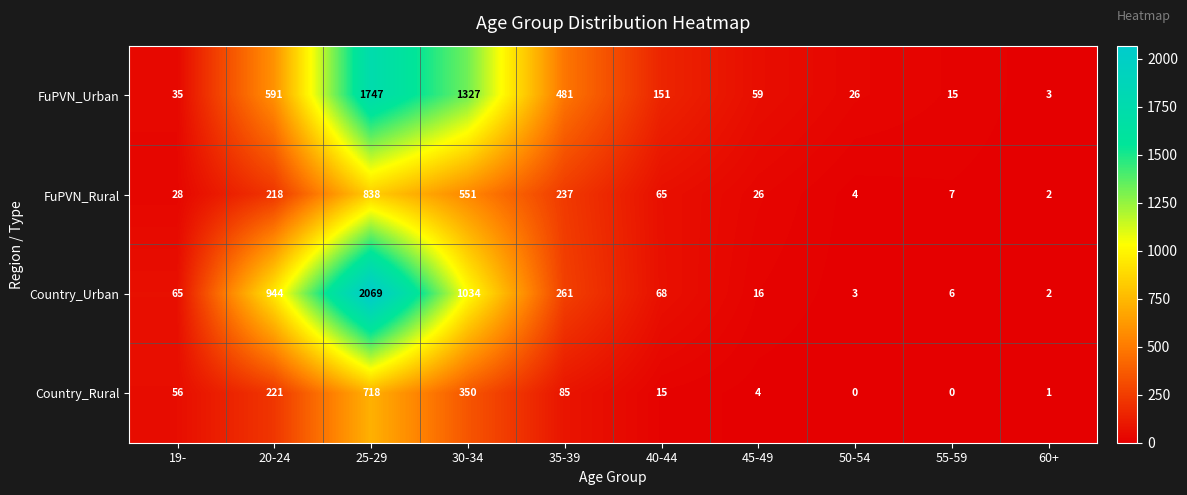

What is the total value across all series at 40-44?

299